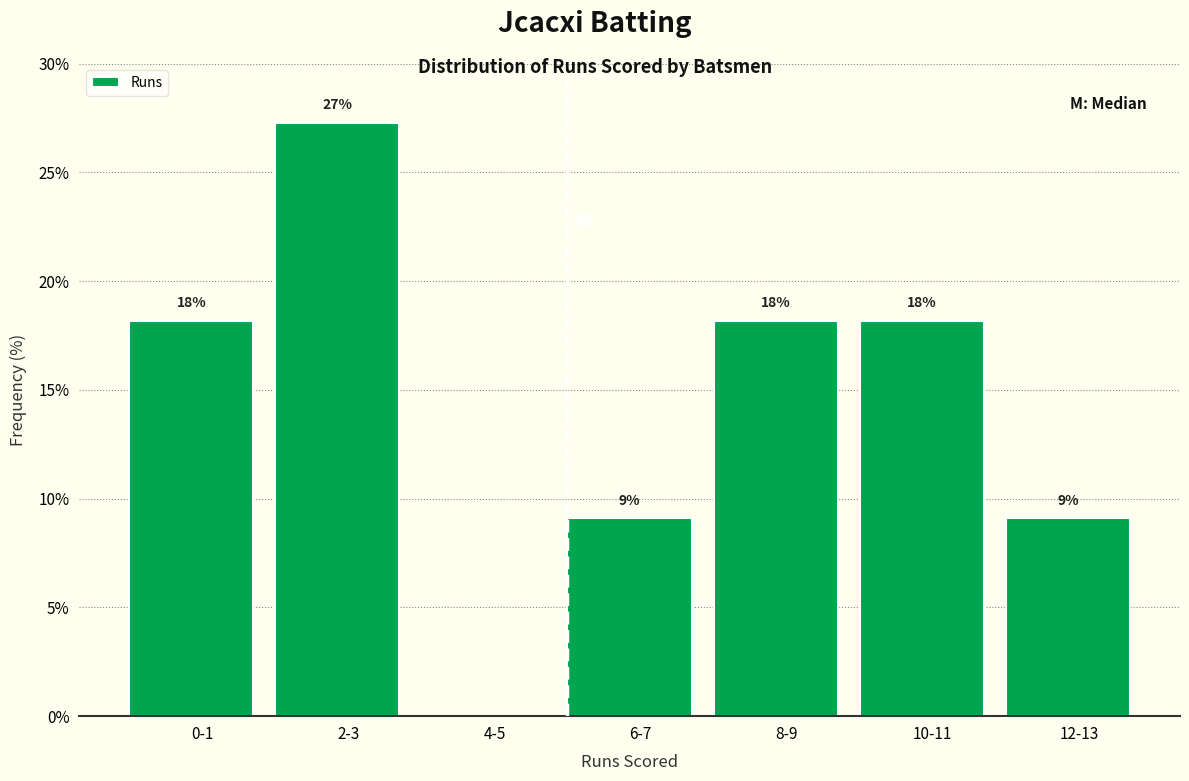

Are the bars horizontal?

No